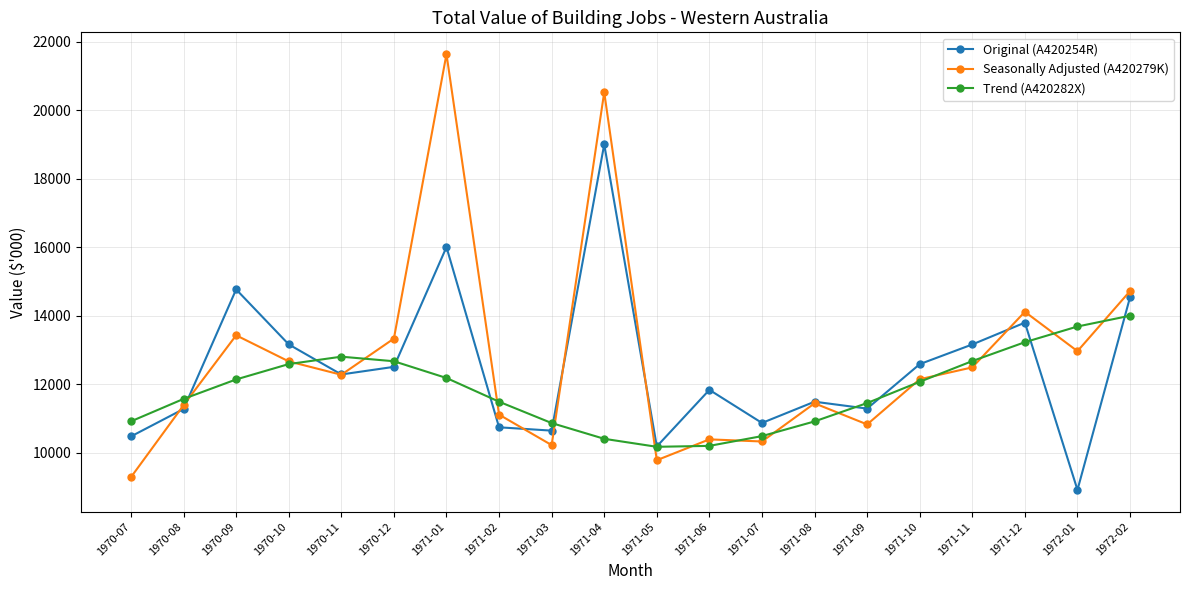

True or false: Seasonally Adjusted (A420279K) has more than 0 interior local peaks.

True